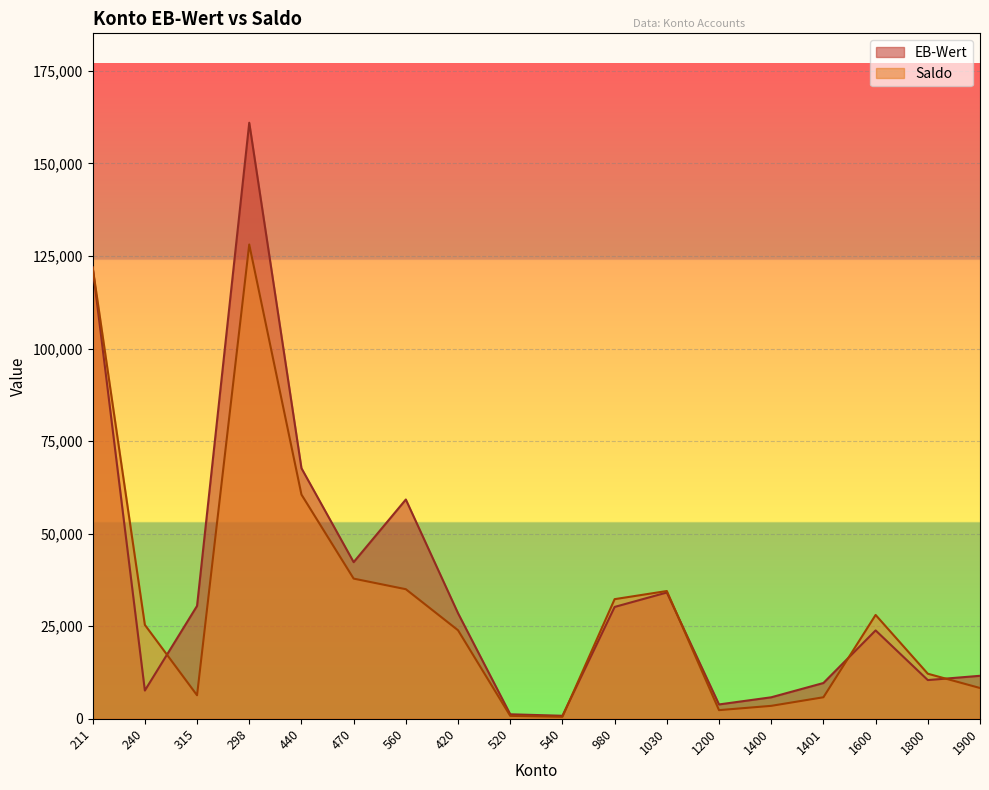

How many intersections are there between EB-Wert and Saldo?

5